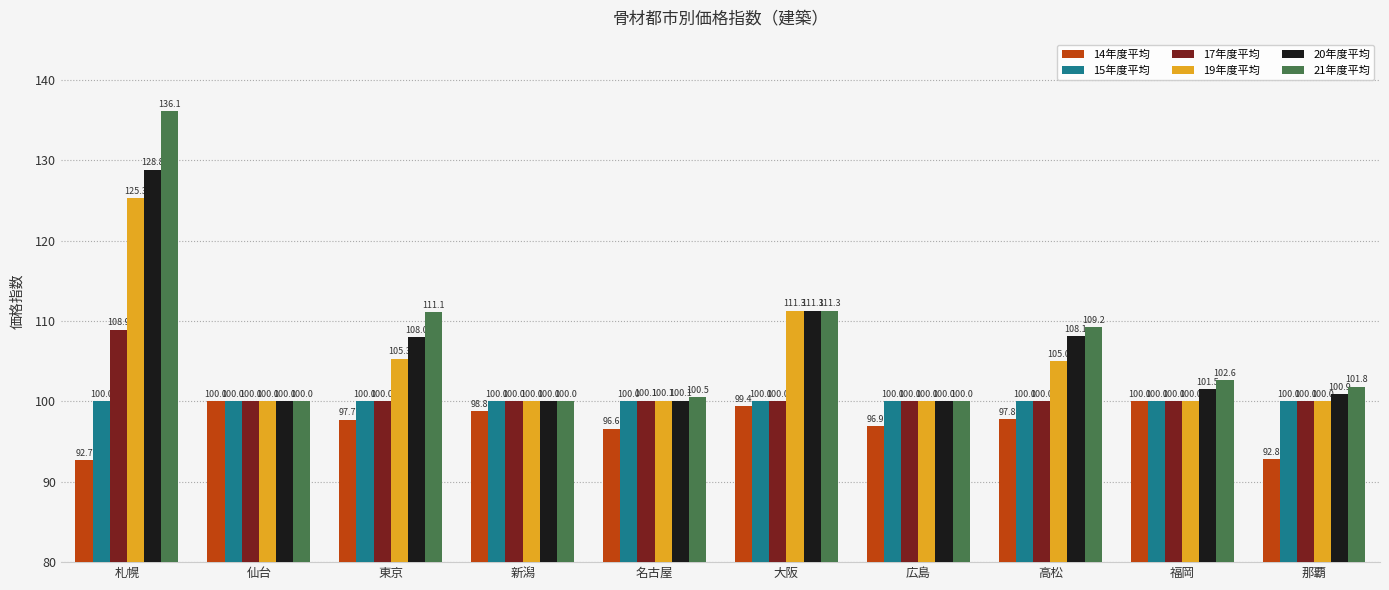

How many groups of bars are there?

10